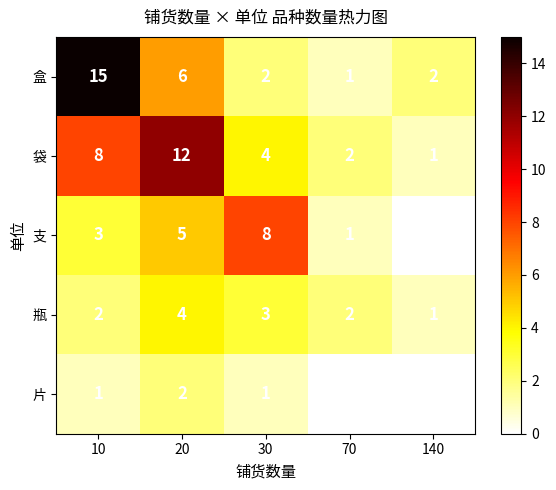

Reading right to left, transcribe all the data shown in this chart.

盒: 140=2	70=1	30=2	20=6	10=15
袋: 140=1	70=2	30=4	20=12	10=8
支: 140=0	70=1	30=8	20=5	10=3
瓶: 140=1	70=2	30=3	20=4	10=2
片: 140=0	70=0	30=1	20=2	10=1